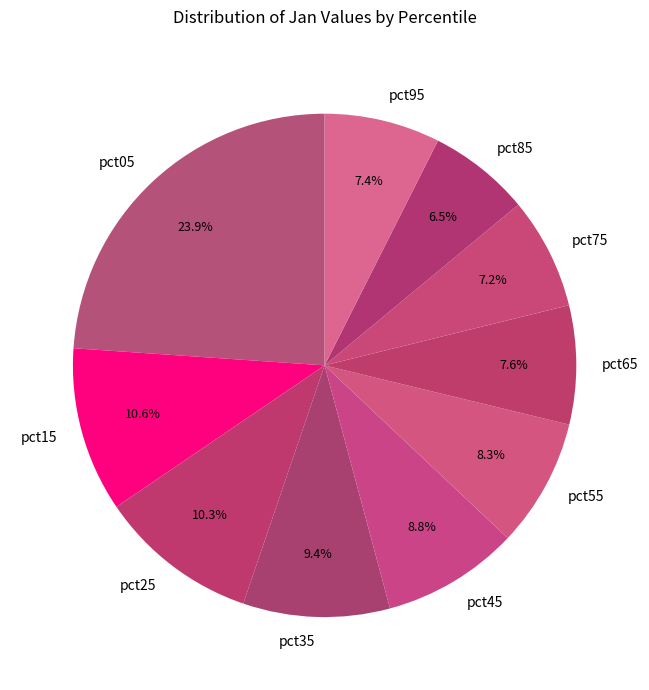

To the nearest percent, what percentage of the pie is pct35?

9%